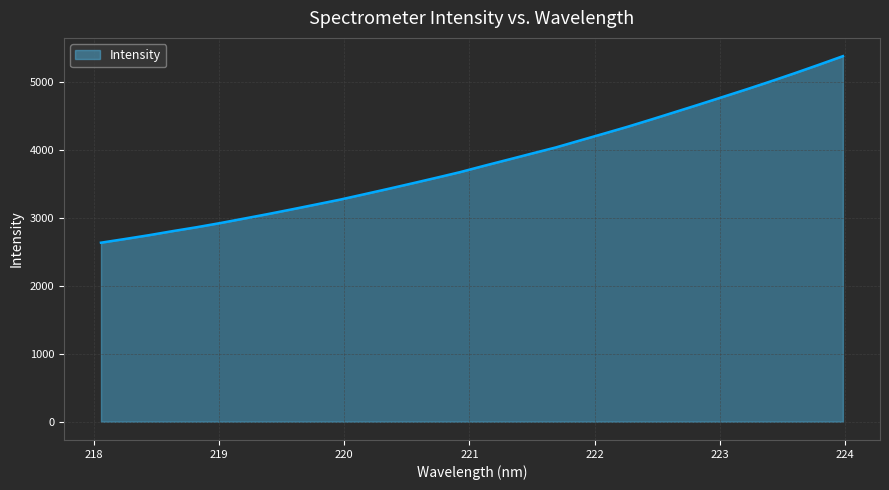

What is the smallest value displayed?

2634.7